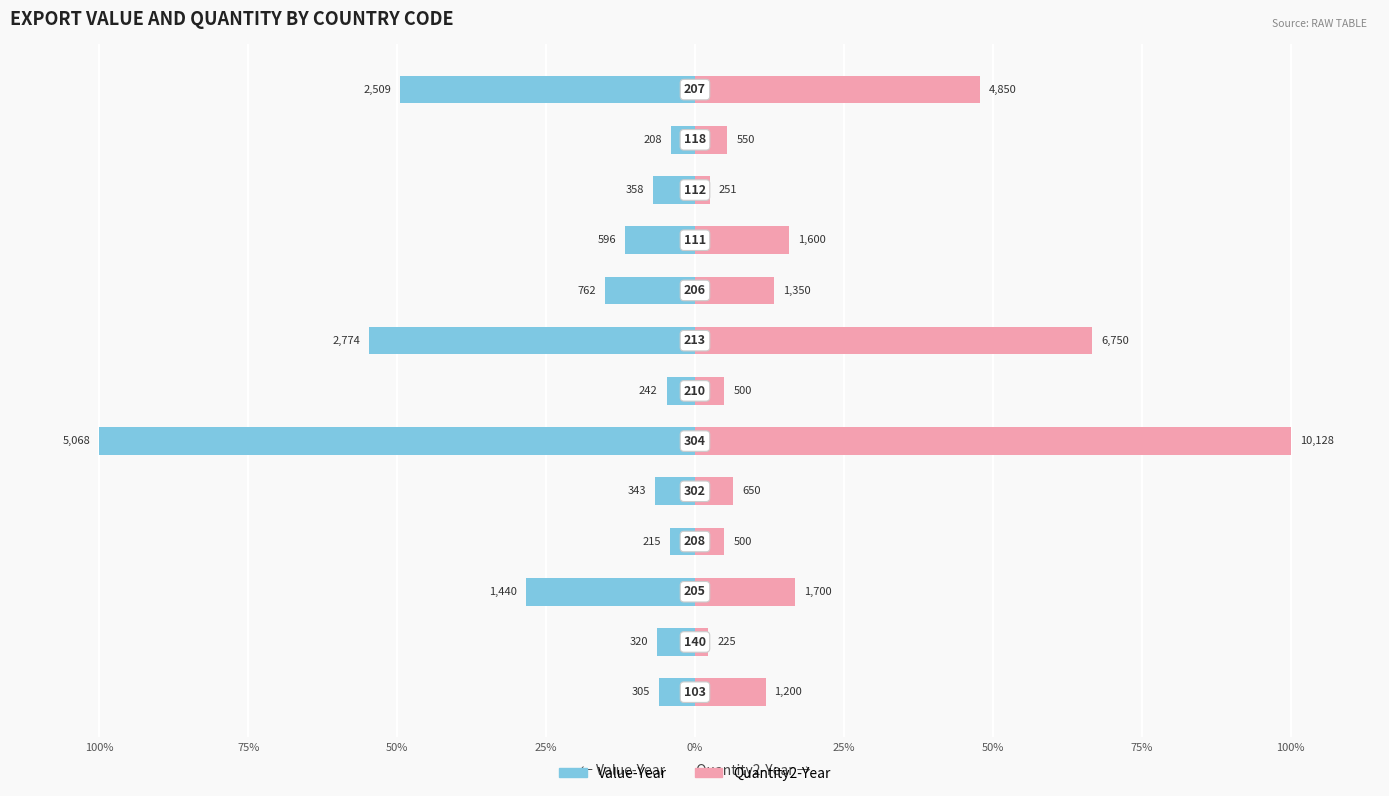

What is the approximate value of Quantity2-Year at 0%?

6.4